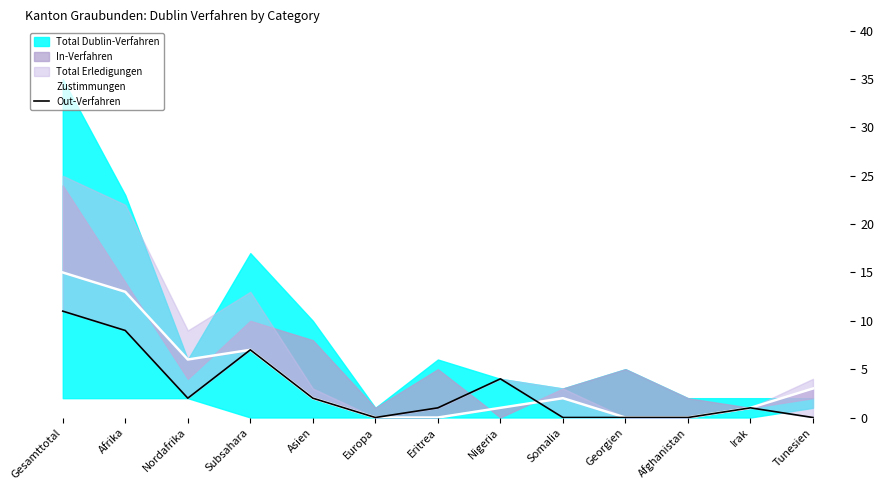

The value of Zustimmungen at Nigeria is 2. True or false?

False